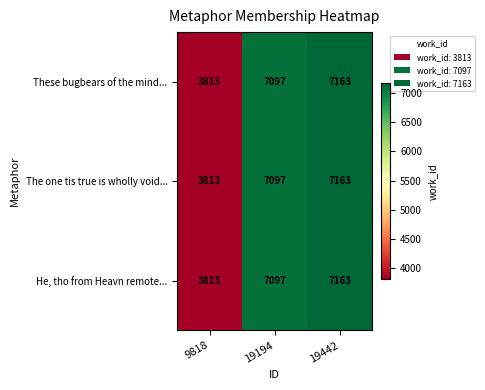

Is it true that These bugbears of the mind... equals 853 at 9818?

False